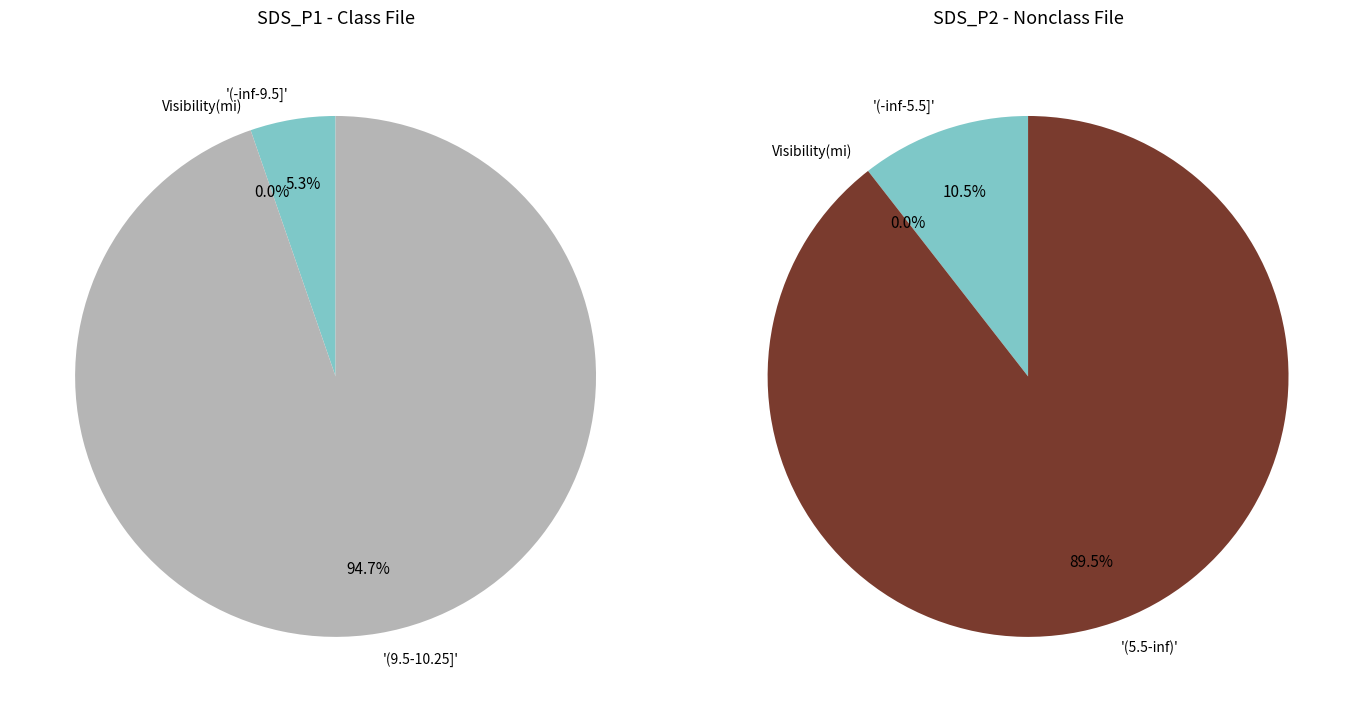

Is the sum of 26 and 4 greater than half?

No